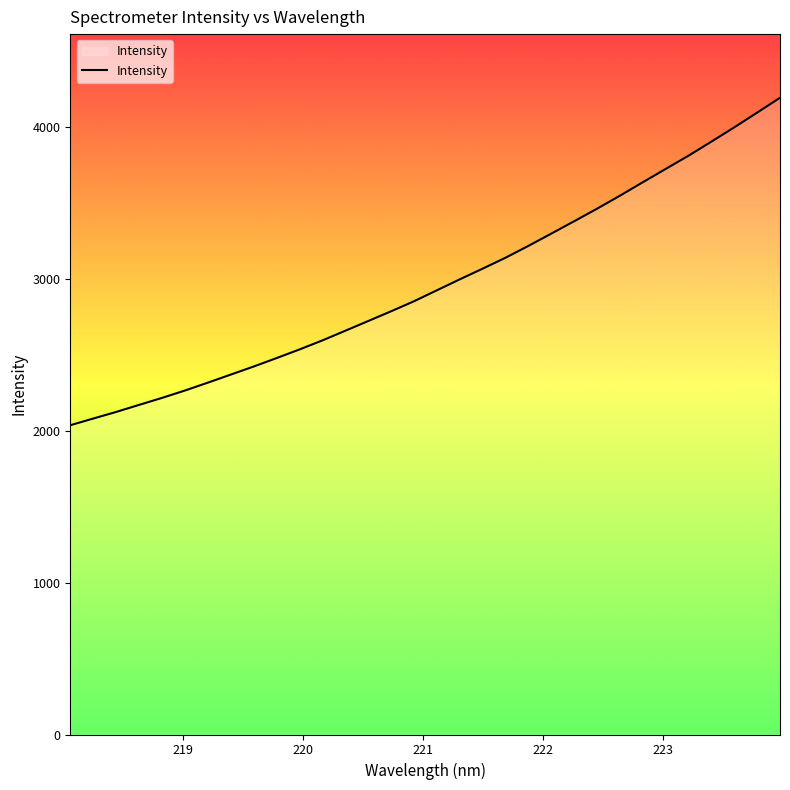

What is the difference between the maximum and minimum values?

2156.2